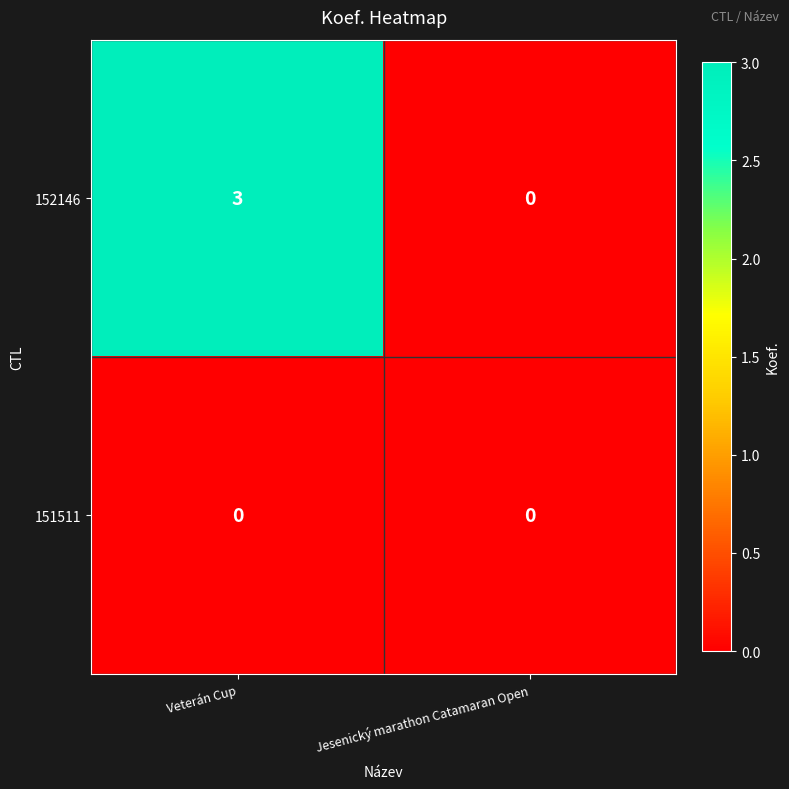

Rank the categories by 152146 value from lowest to highest.

Jesenický marathon Catamaran Open, Veterán Cup